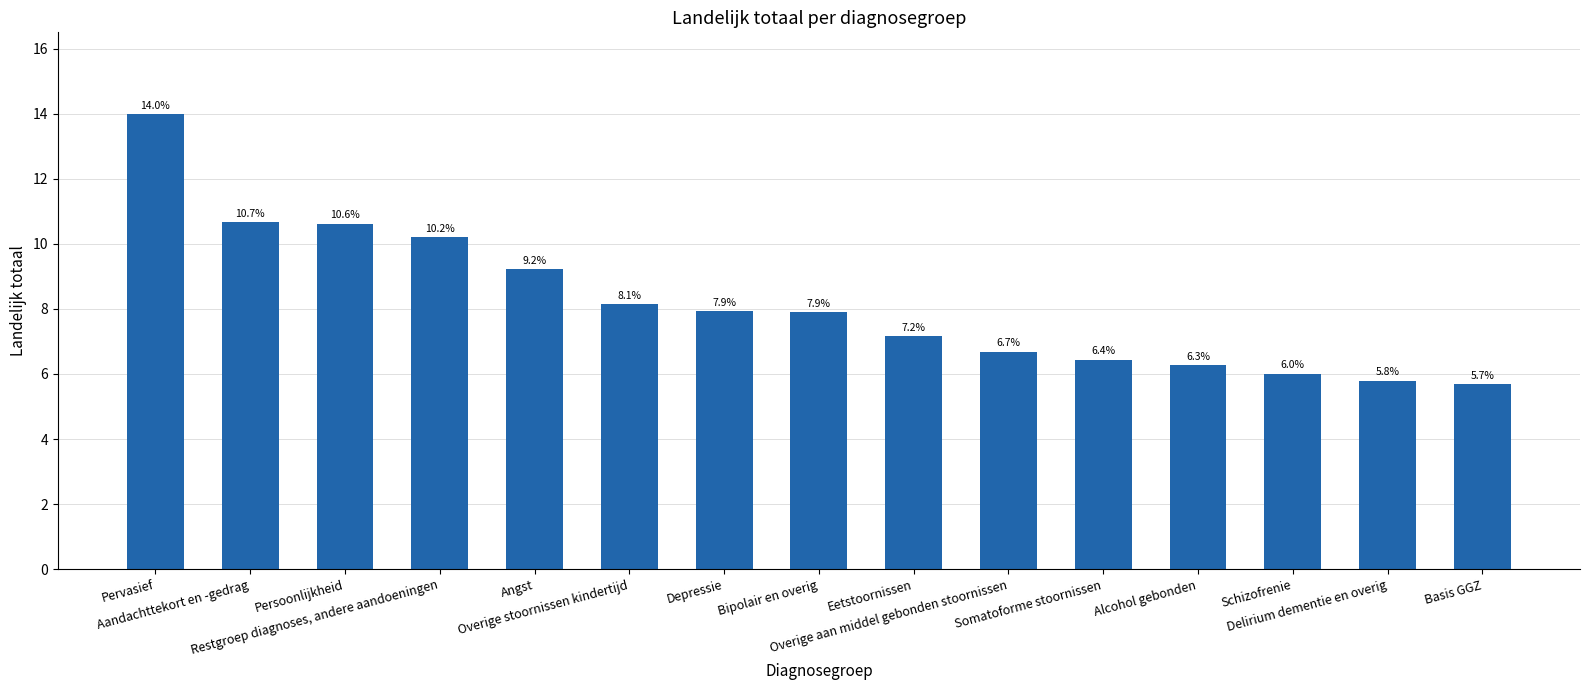

What is the difference between the maximum and minimum values?

8.3